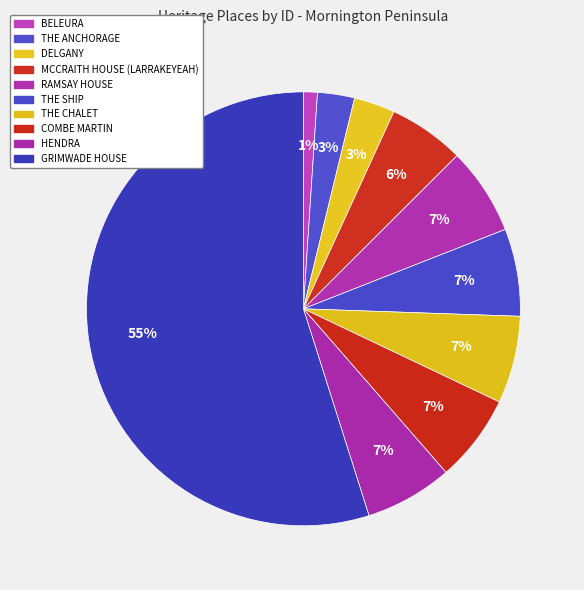

How many segments does this pie chart have?

10